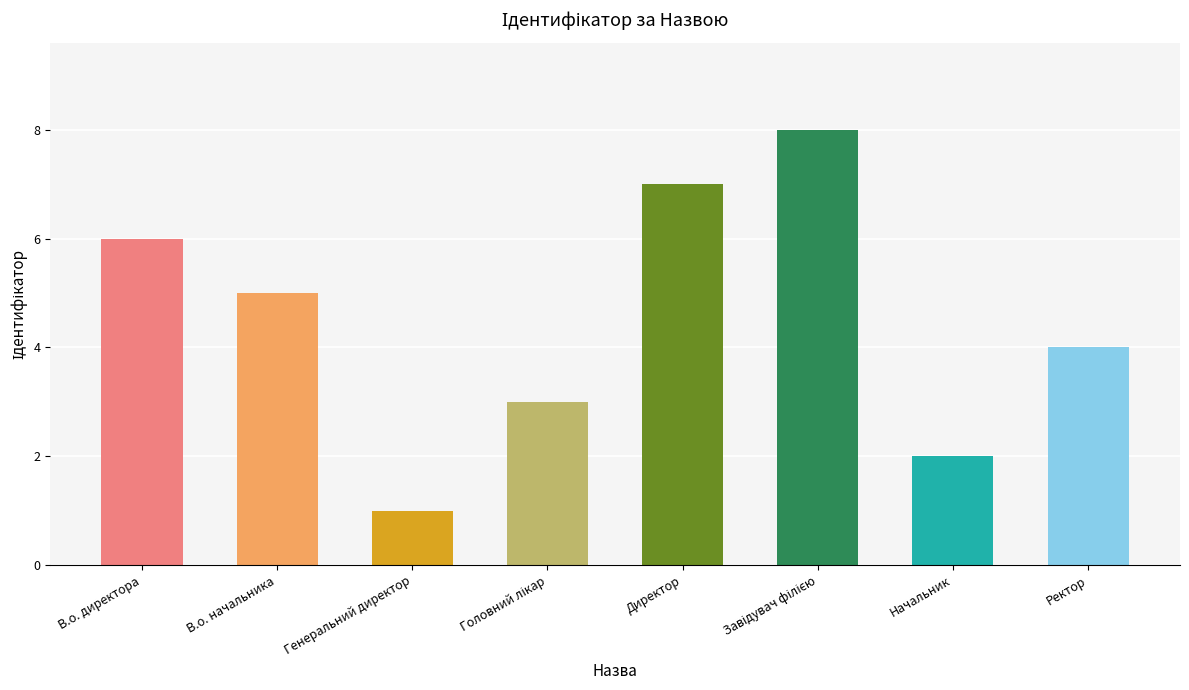

What is the sum of the values at Начальник and В.о. начальника?

7